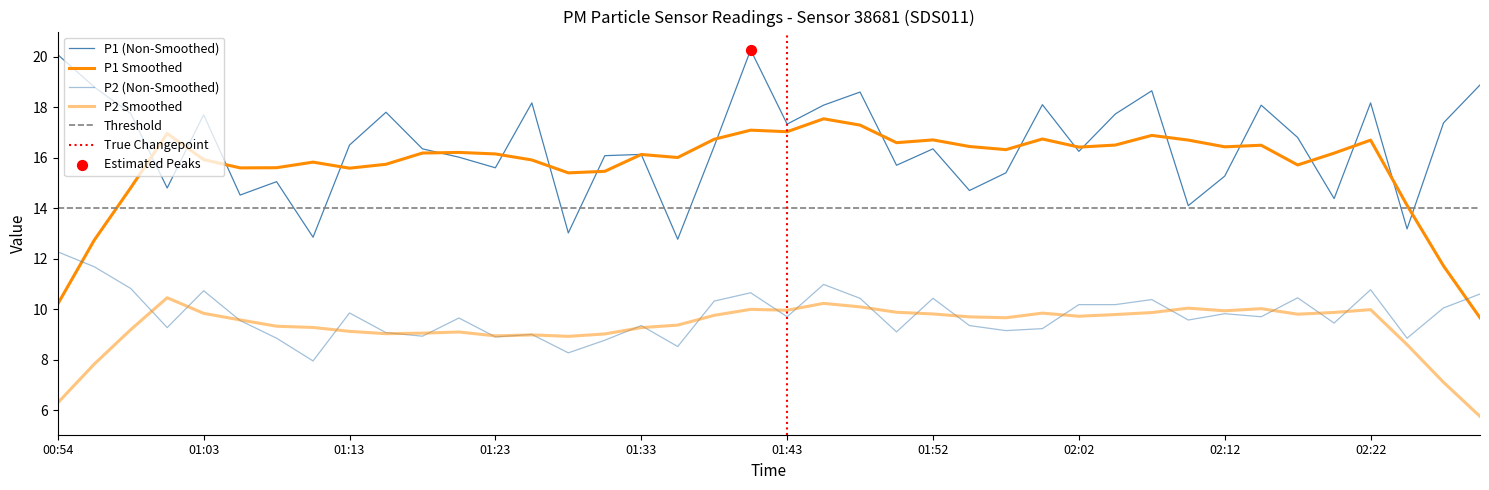

Which series contains the lowest Y value?

P2